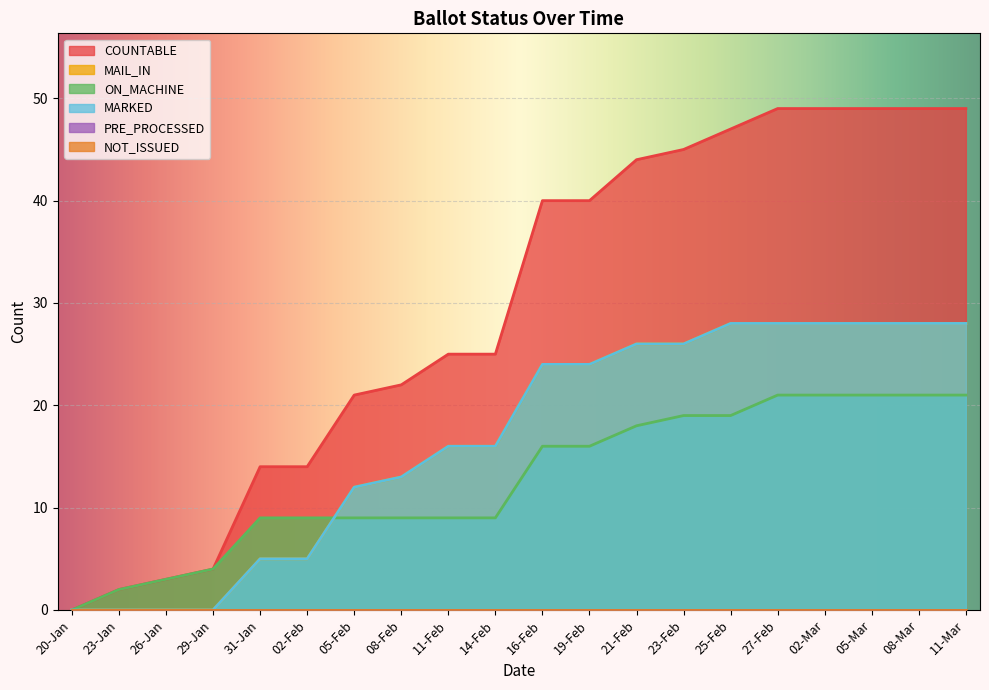

How many values in the COUNTABLE series exceed 40?

8